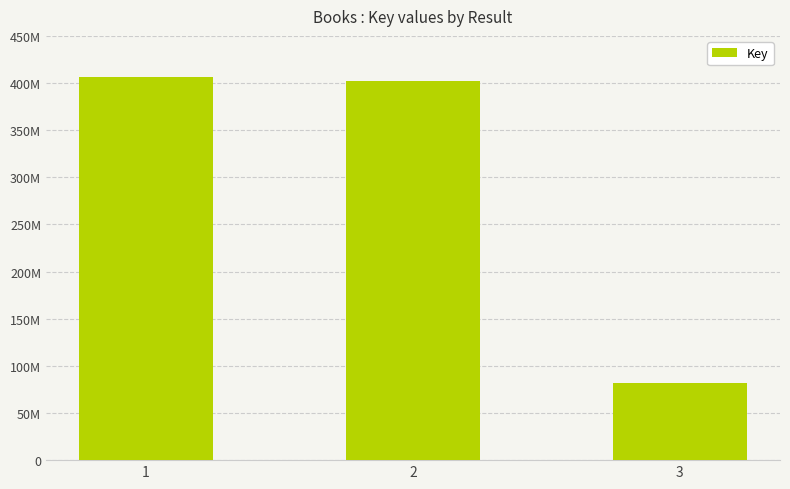

What is the approximate value at 3, to the nearest 50?

82292650